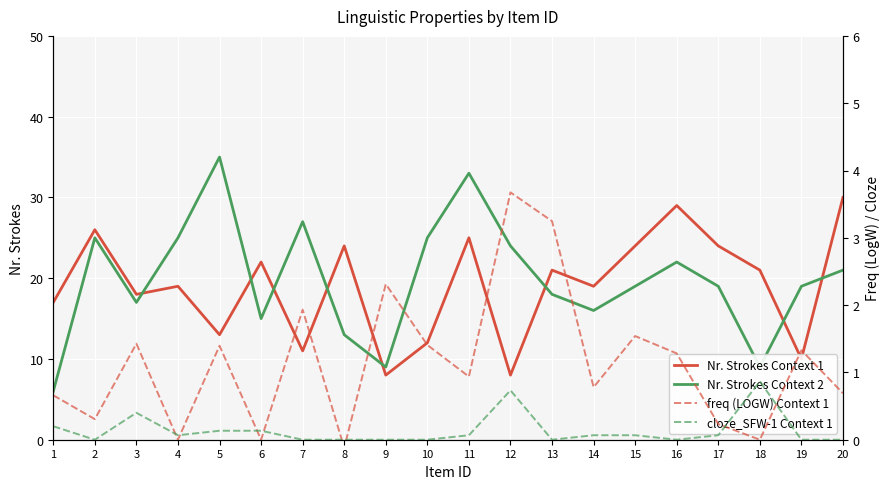

Which series ends up on top after the final intersection of freq (LOGW) Context 1 and cloze_SFW-1 Context 1?

freq (LOGW) Context 1